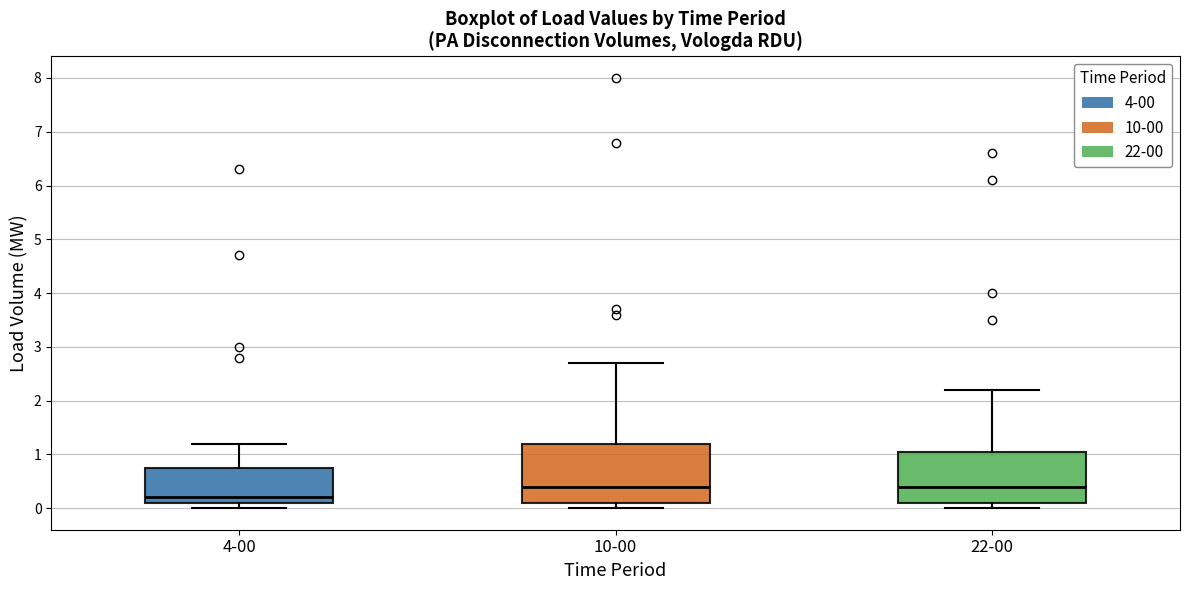

Reading left to right, transcribe this box plot: for each box, give where its median line is, the range the box spans, and where its two whiskers end, as read against the y-axis. The values are not printed on the chart, so give them approximately, as read against the axis.

4-00: median 0.2, box 0.1 to 0.8, whiskers 0.0 to 1.2
10-00: median 0.4, box 0.1 to 1.2, whiskers 0.0 to 2.7
22-00: median 0.4, box 0.1 to 1.1, whiskers 0.0 to 2.2